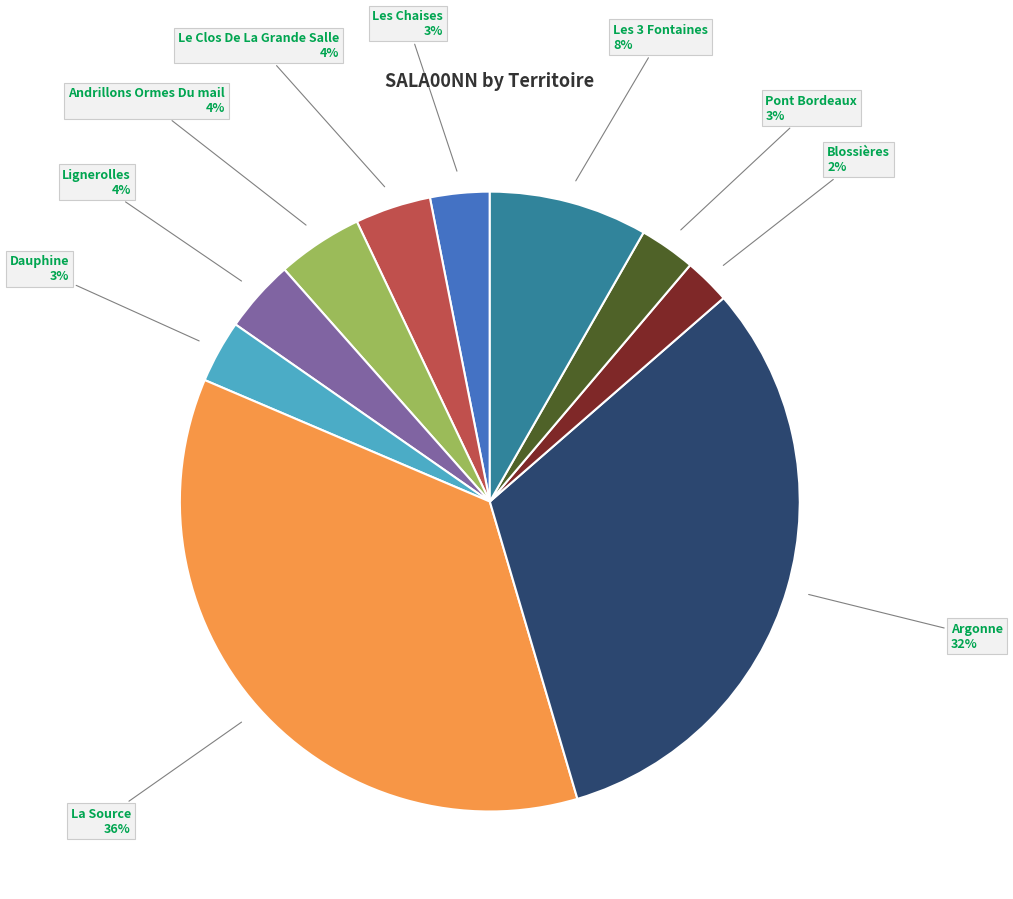

To the nearest percent, what is the difference between the largest and smallest slice percentages?

34%